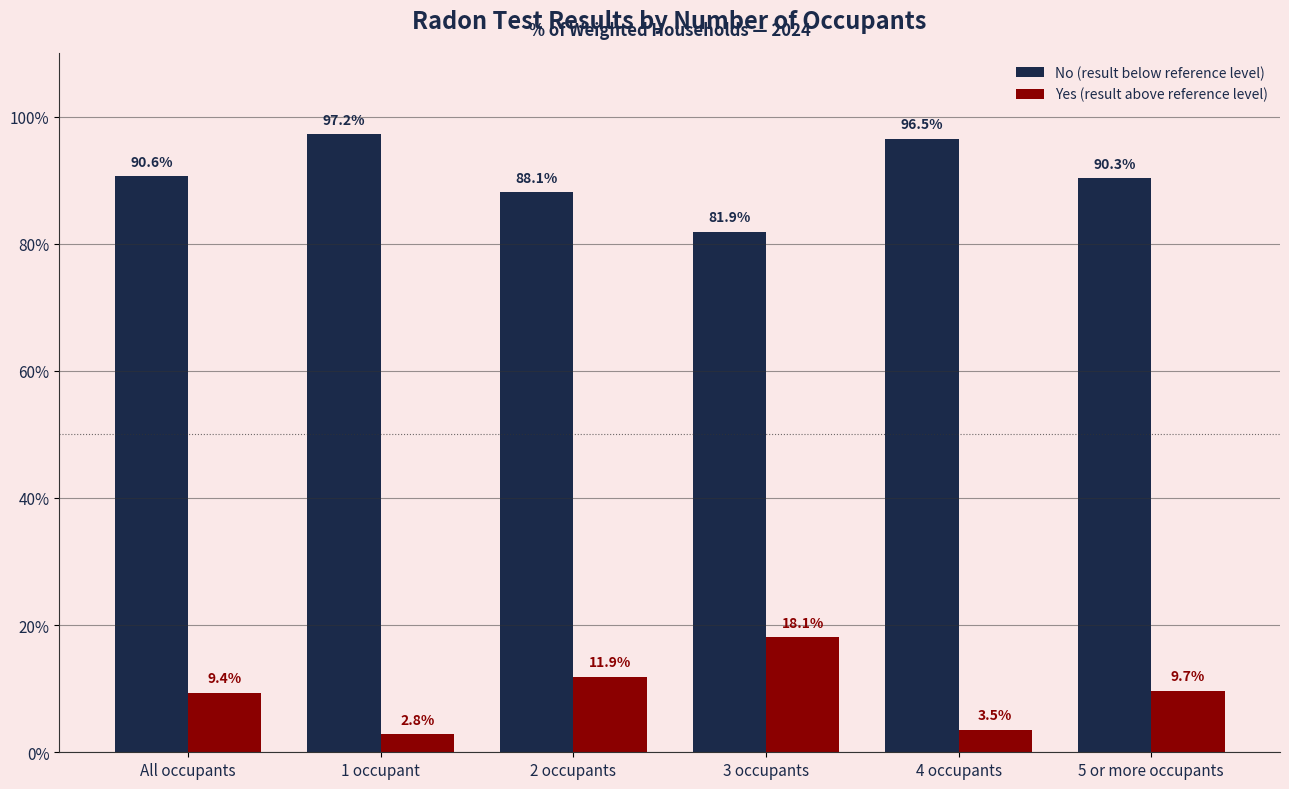

What is the total value across all series at All occupants?

100.0